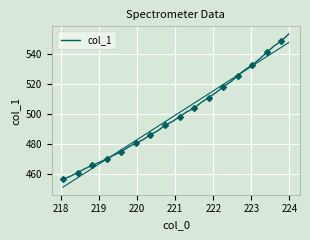

Reading left to right, list all the values displayed in this chart.

456.5	458.6	461.0	463.6	465.8	467.9	470.1	472.7	474.9	478.1	480.6	483.0	486.2	488.8	492.4	495.0	498.2	501.5	503.9	507.8	510.9	514.3	518.1	521.4	525.5	529.5	532.6	536.7	541.1	545.4	548.6	553.3